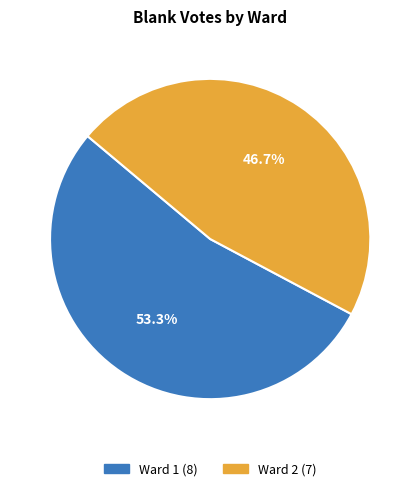

Between Ward 1 and Ward 2, which is larger?

Ward 1